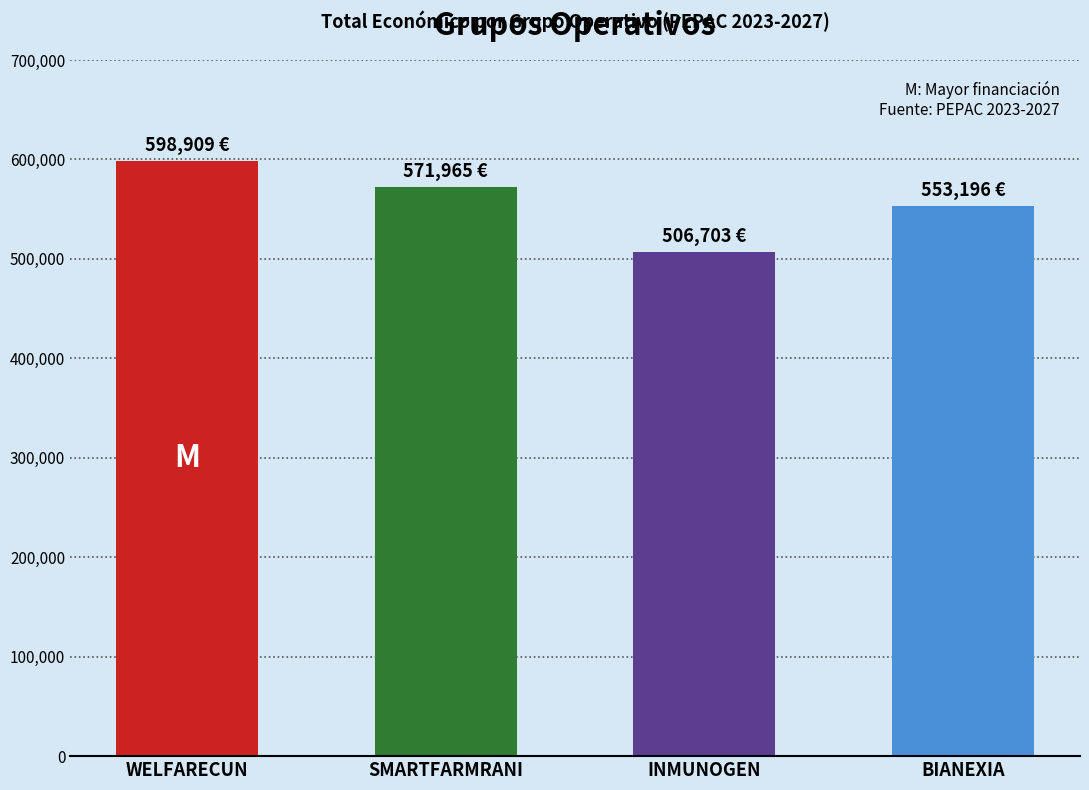

Reading left to right, extract all data points from this chart.

598909	571965	506703	553196